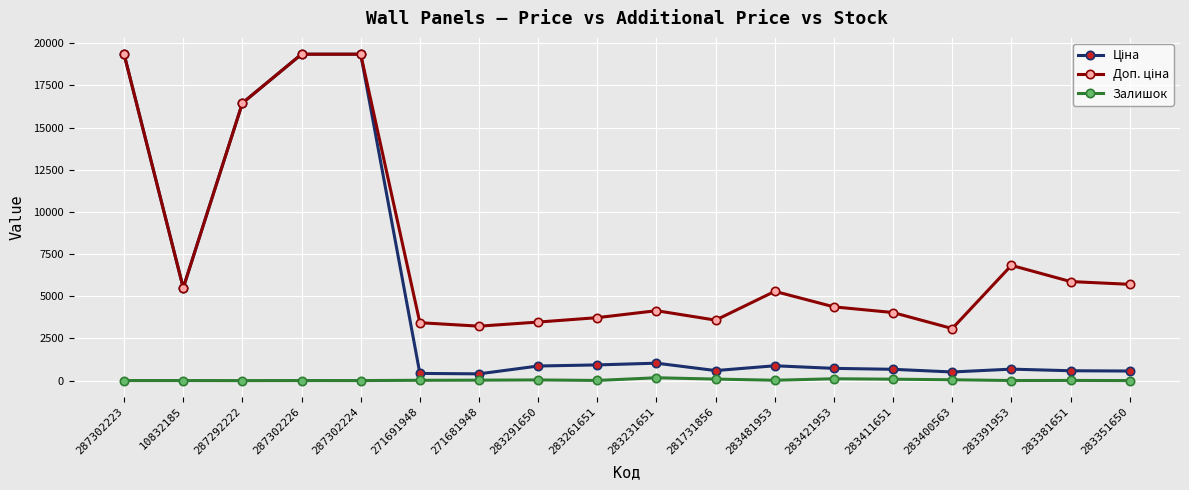

At how many categories does at least one series exceed 2701?

18